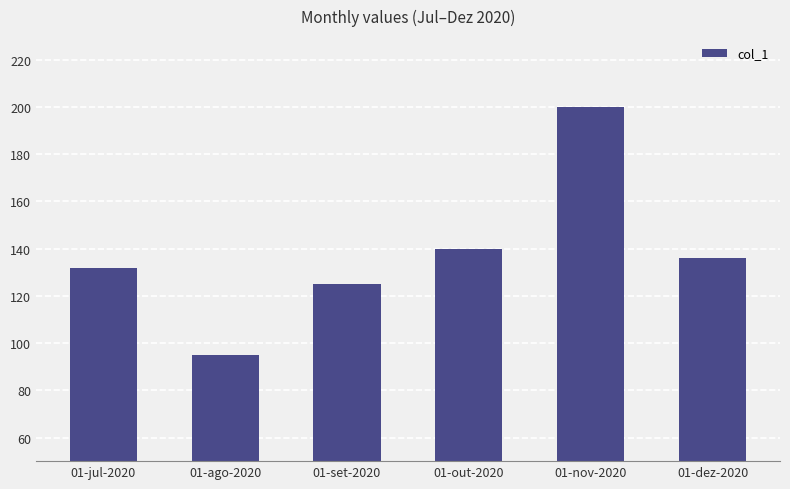

List the labels in order of value, largest first.

01-nov-2020, 01-out-2020, 01-dez-2020, 01-jul-2020, 01-set-2020, 01-ago-2020